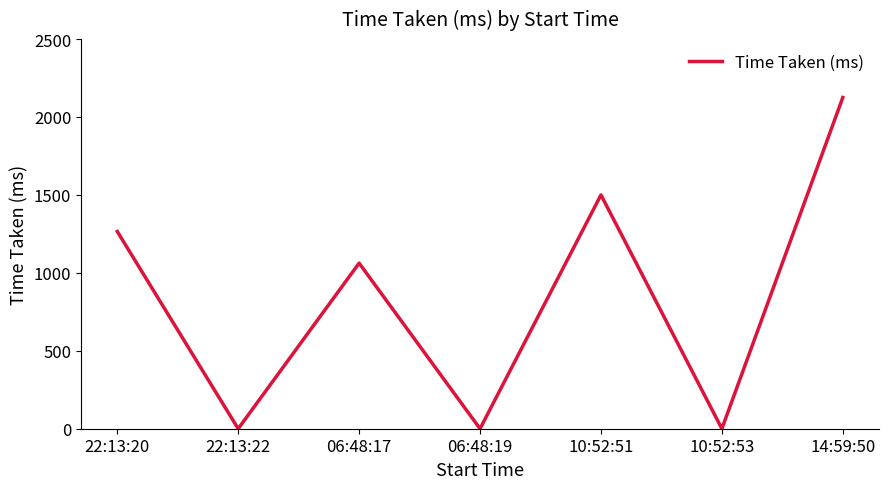

Where is the first local minimum?

22:13:22